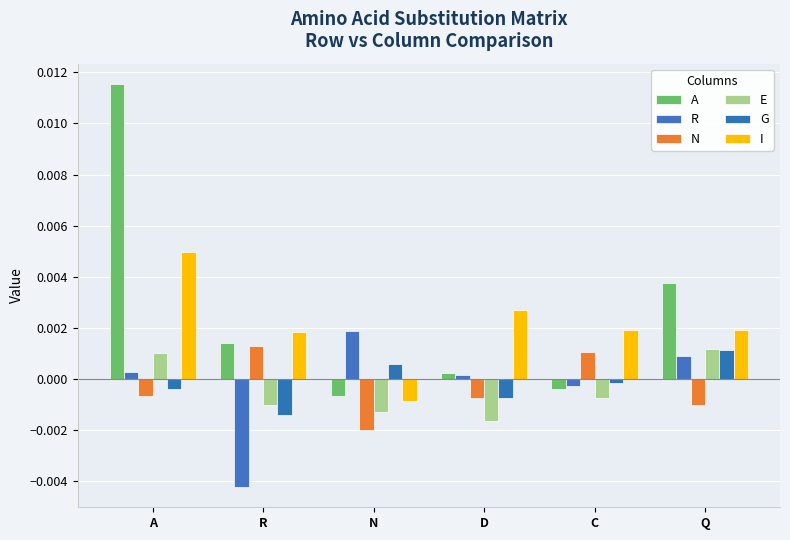

Which series has the widest spread of values?

A